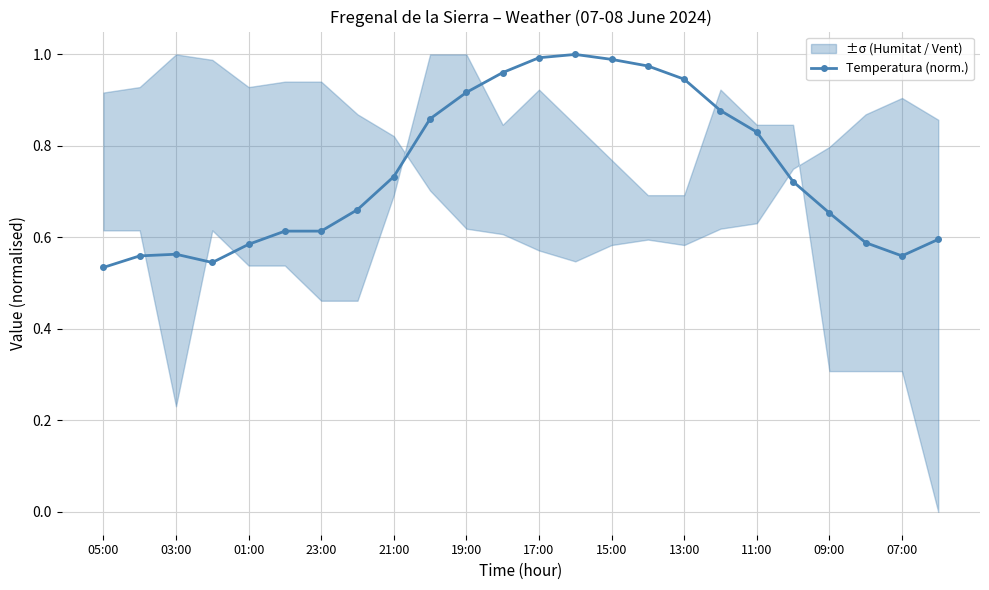

At which category does the chart reach its minimum across all series?

05:00